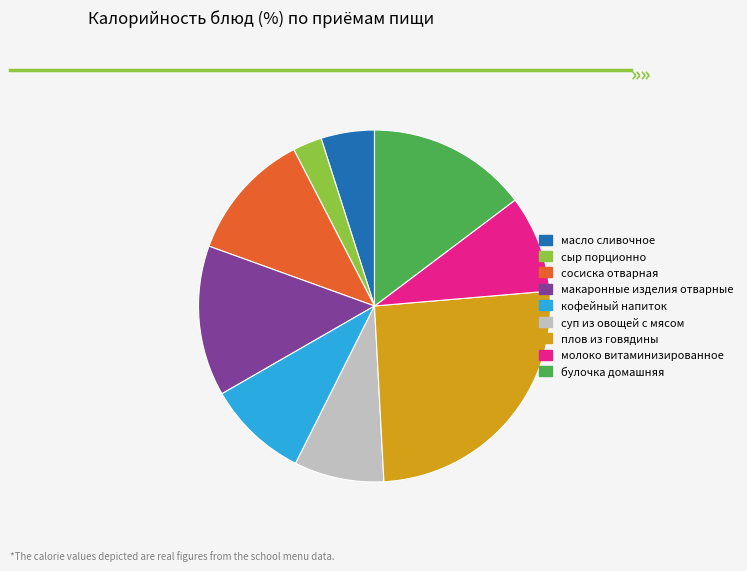

Is булочка домашняя the majority of the pie?

No